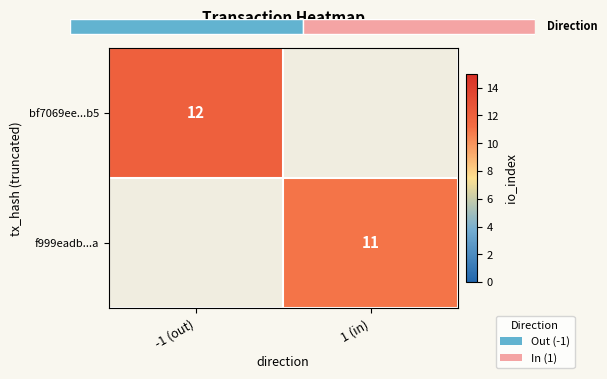

Is it true that bf7069ee...b5 equals 12 at -1 (out)?

True